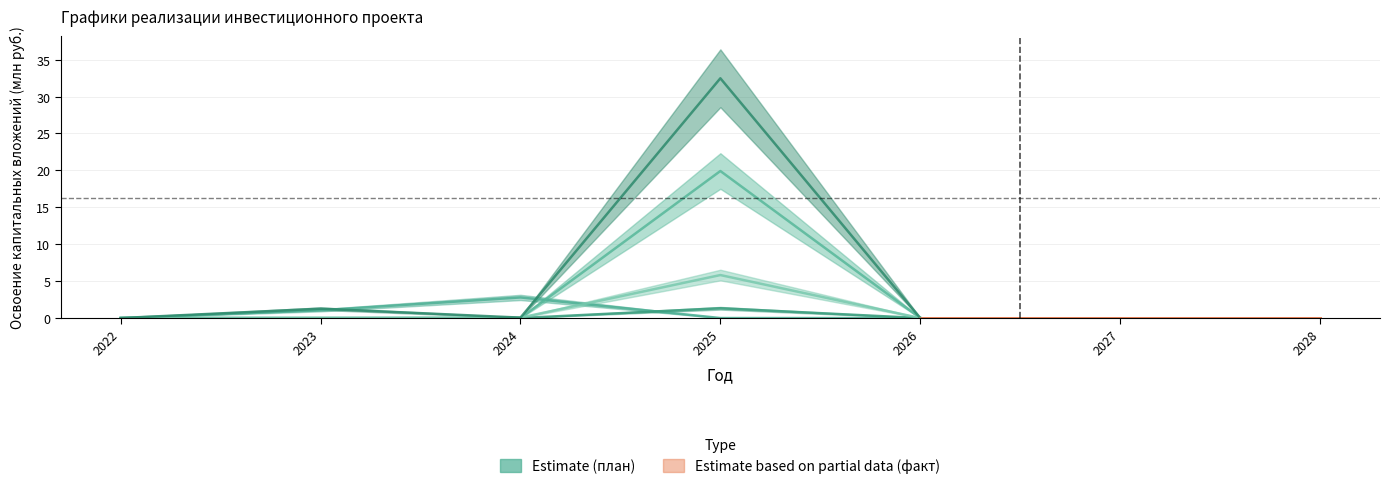

Which has a higher value, 2024 or 2027?

2024